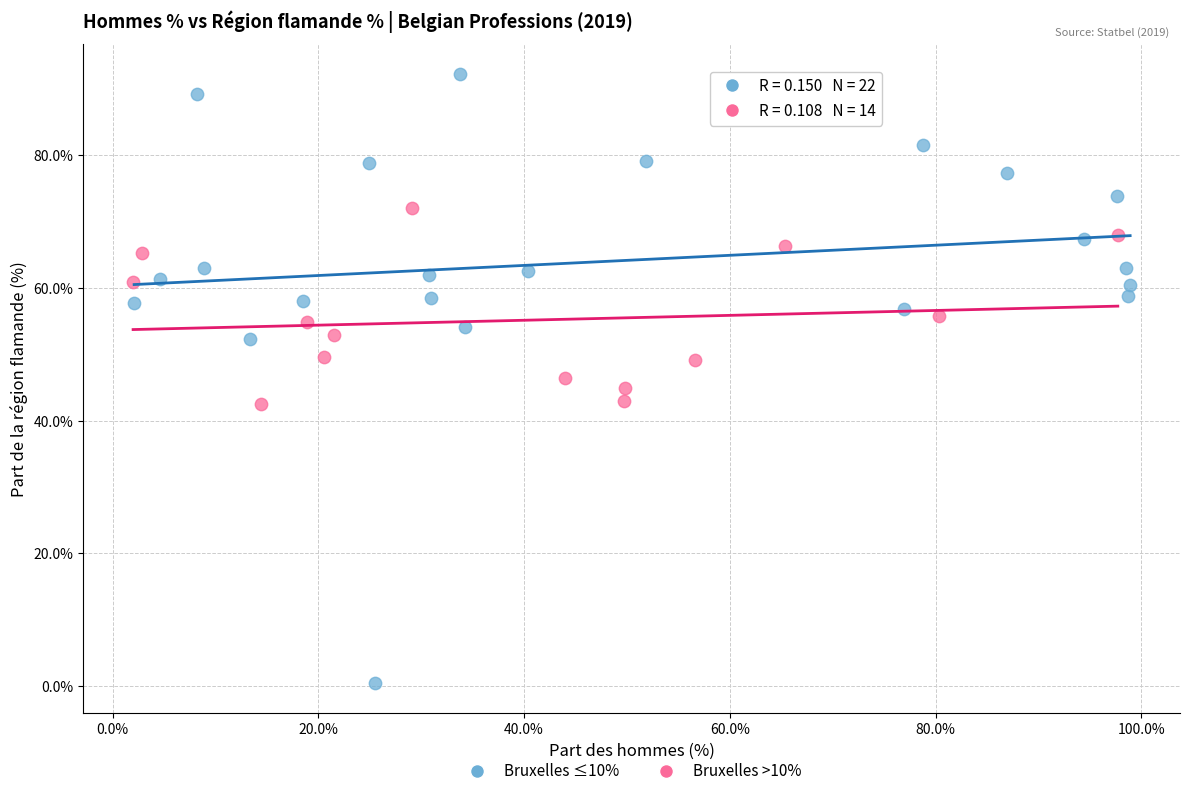

Which series has the largest Y range (max minus min)?

Bruxelles ≤10%